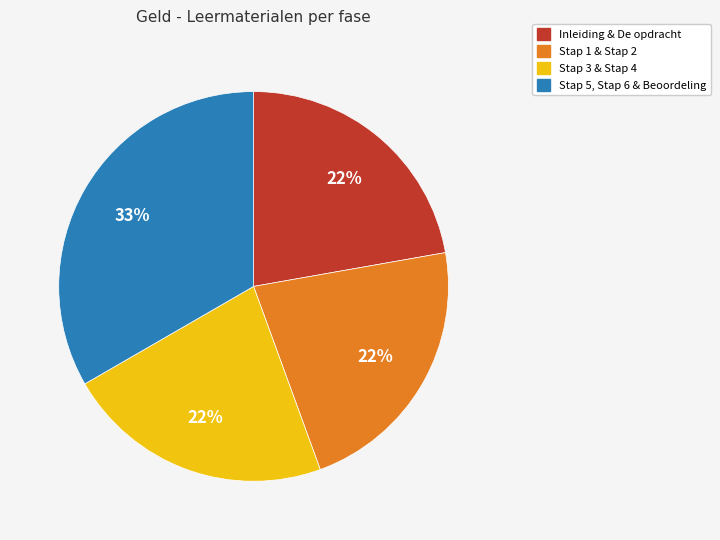

Is there a majority slice in this chart?

No